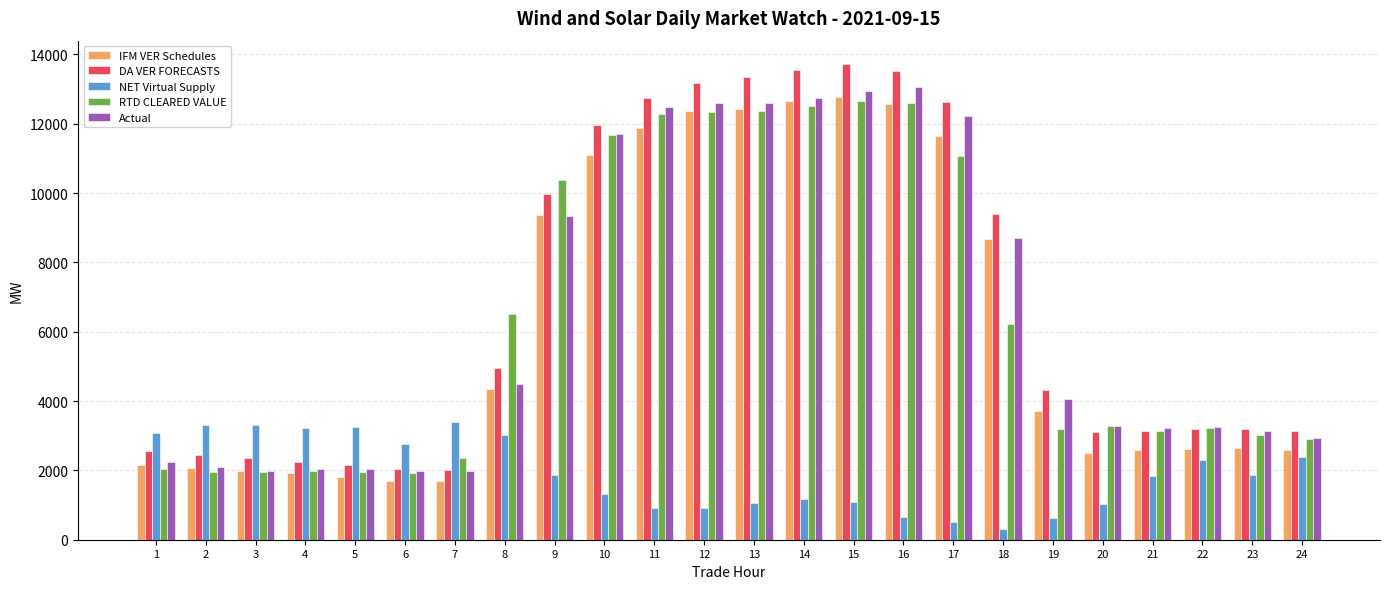

What is the difference between the IFM VER Schedules values at 22 and 7?

938.4